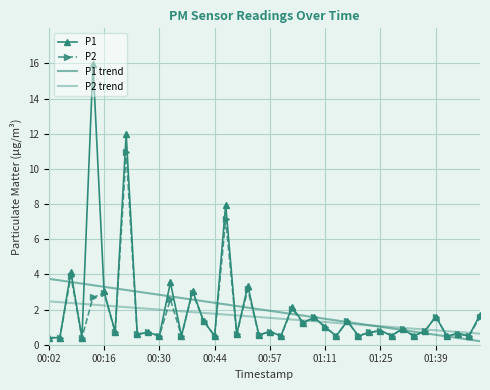

True or false: P1 trend and P1 intersect in this chart.

True